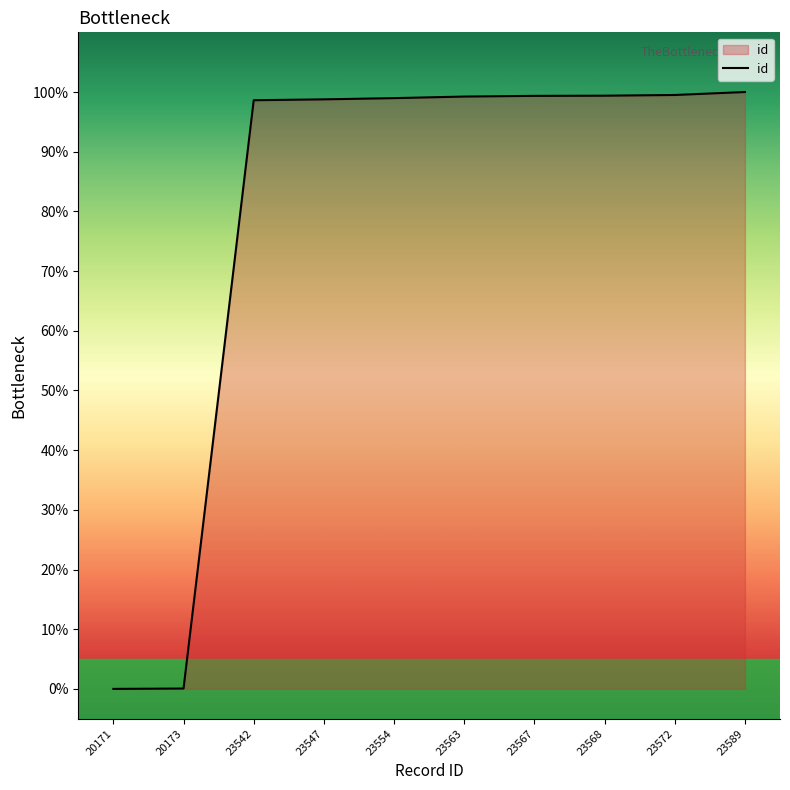

How many lines are shown in the chart?

1